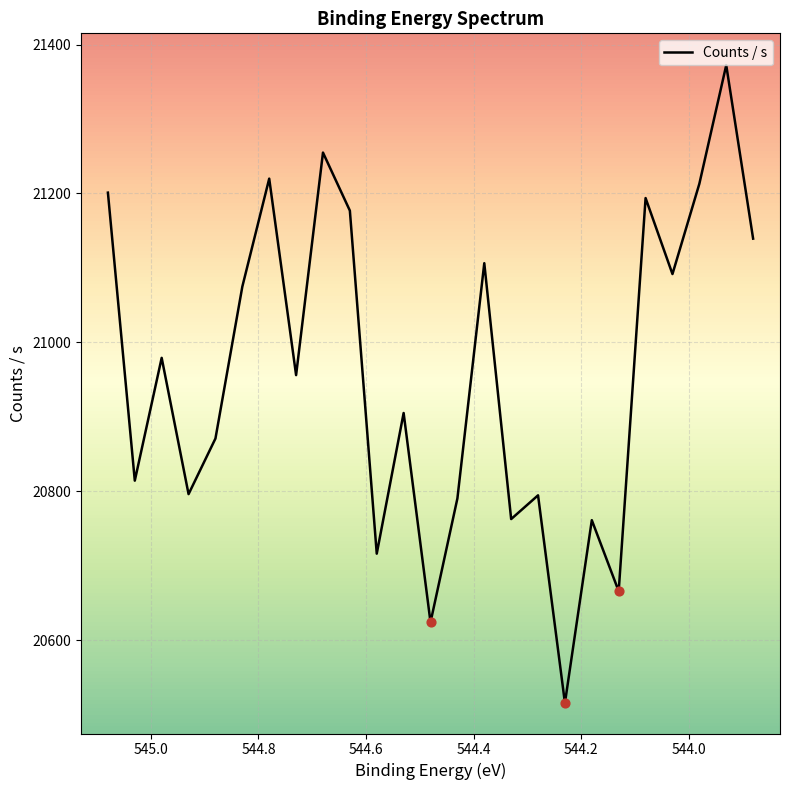

Which has a higher value, 544.2 or 544.6?

544.2